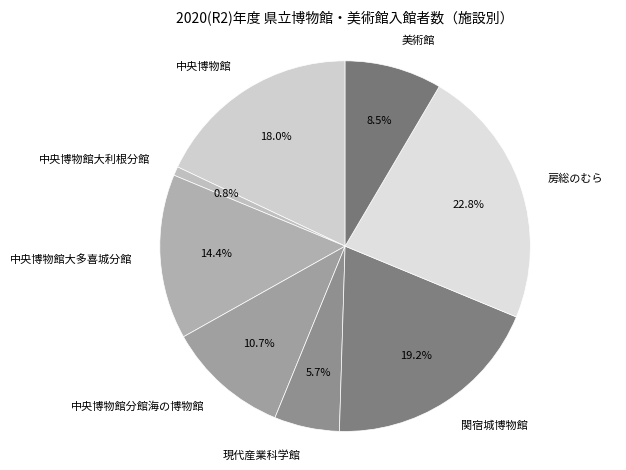

How many segments does this pie chart have?

8